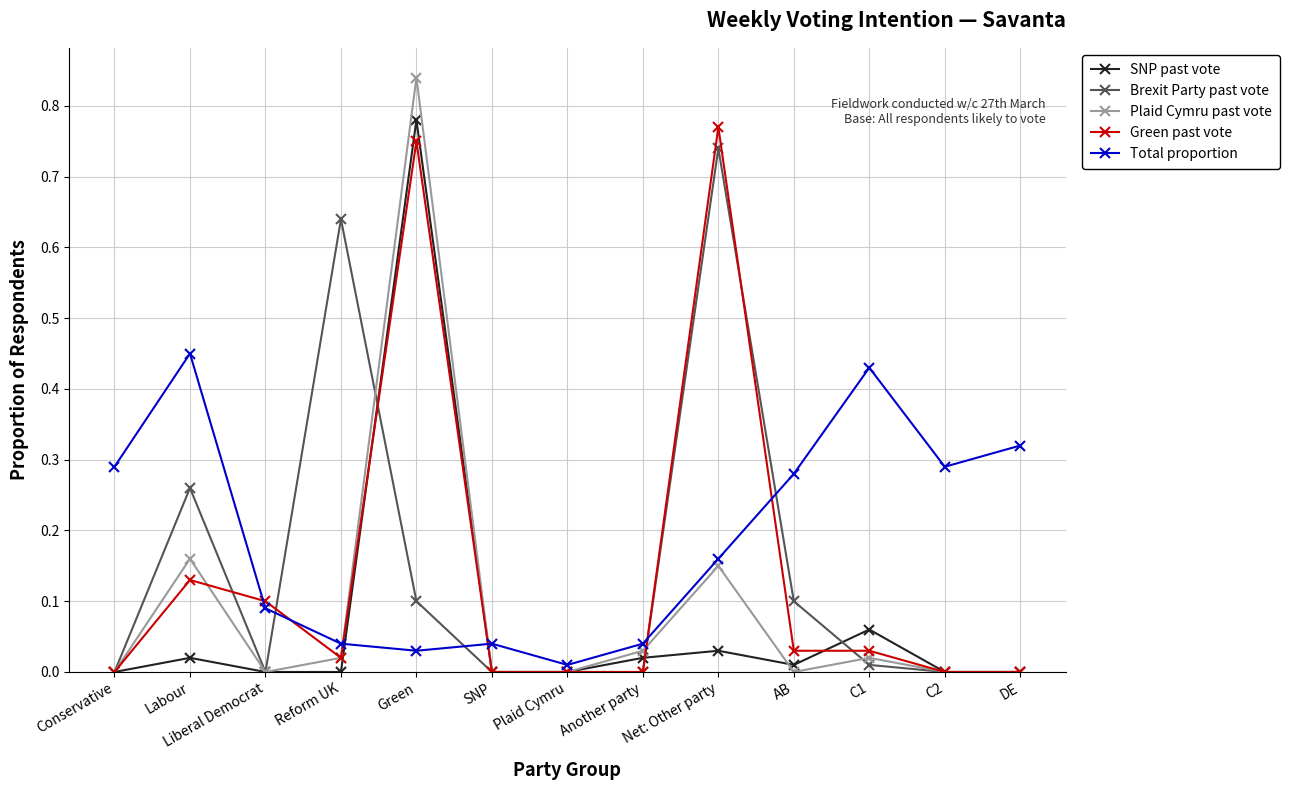

True or false: Total proportion has a value of 0.0 at Green.

True